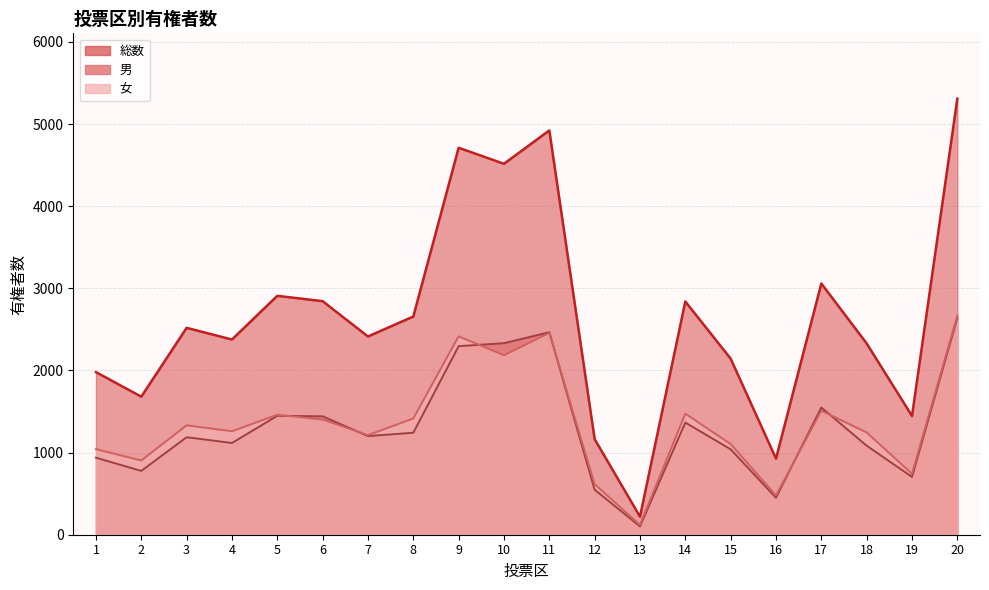

Which label corresponds to the largest value in the chart?

20